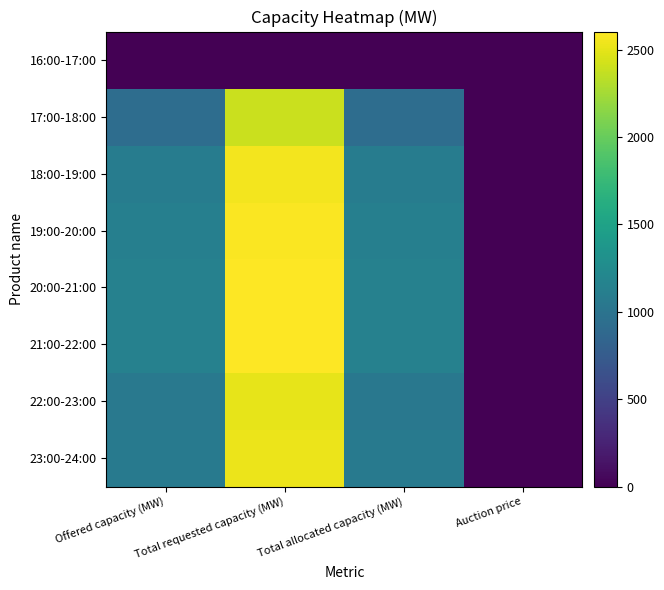

Which category has the highest value across all series?

Total requested capacity (MW)